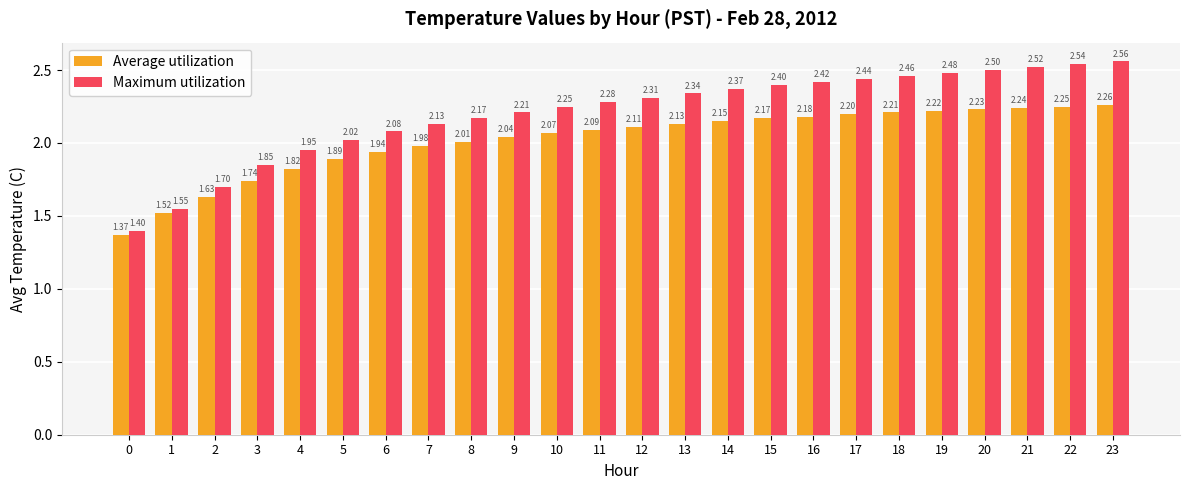

Between 18 and 19, which series saw the biggest shift?

Maximum utilization